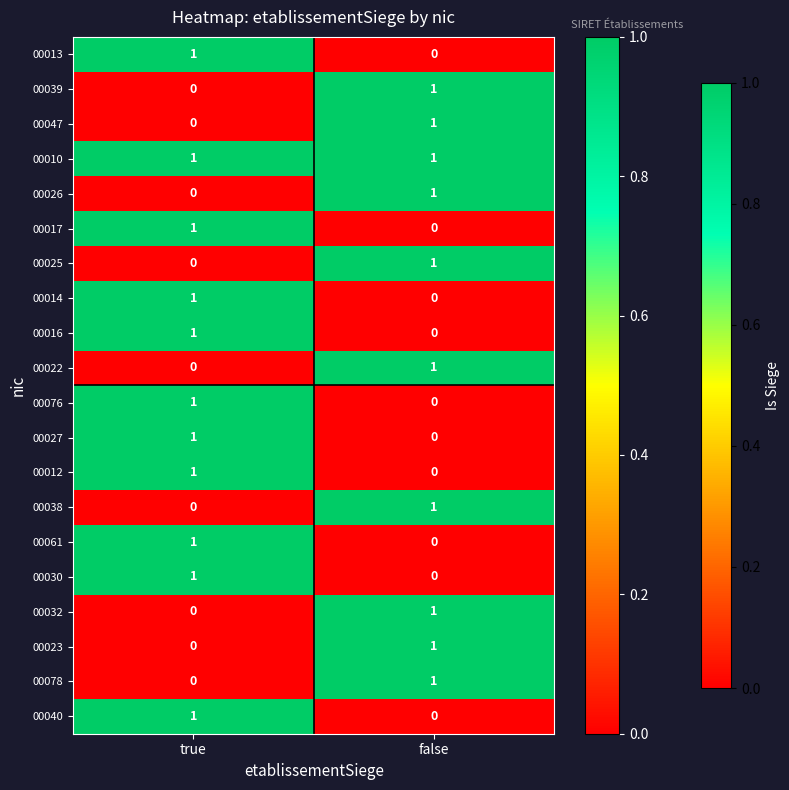

Where is 00013 nearest to the value 0?

false